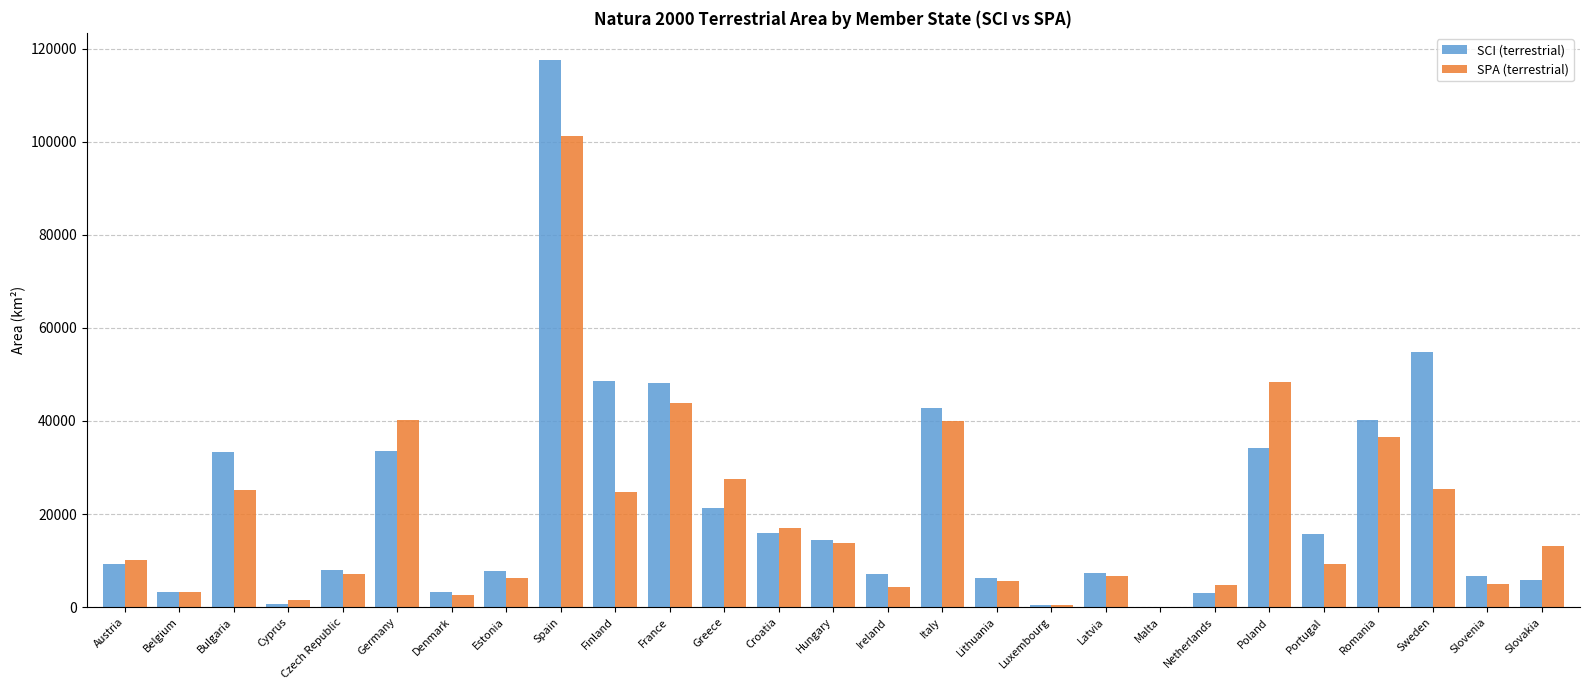

The SCI (terrestrial) series shows 58815 at Poland. True or false?

False